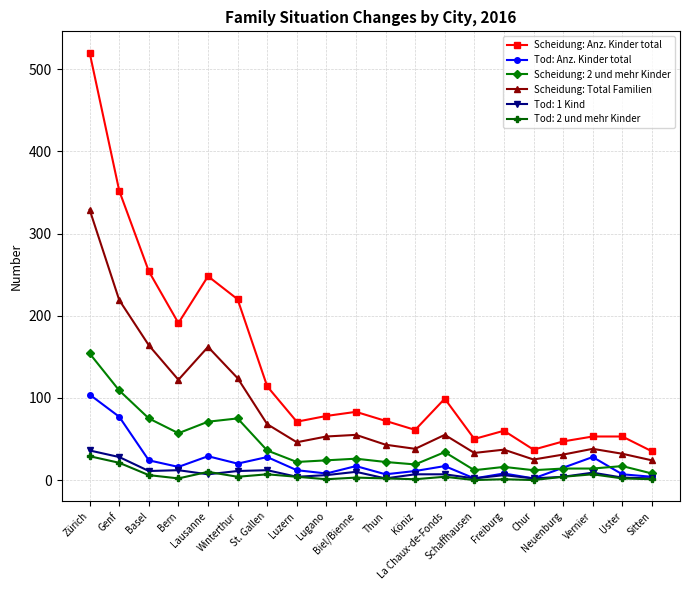

What is the sum of all Scheidung: Total Familien values?

1698